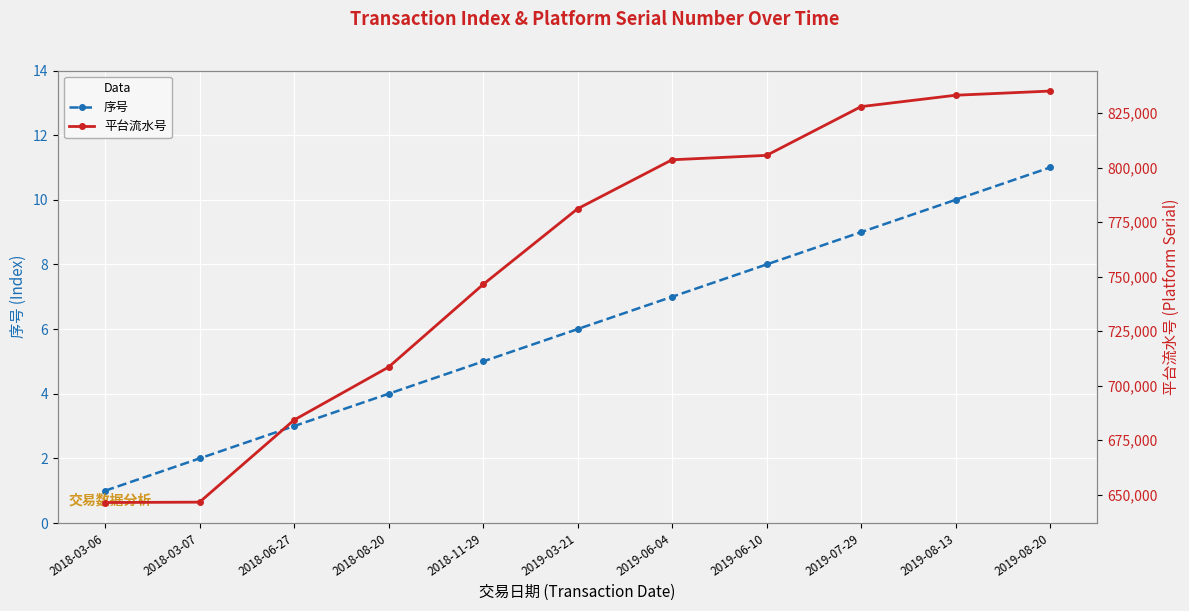

True or false: 平台流水号 and 序号 intersect in this chart.

False